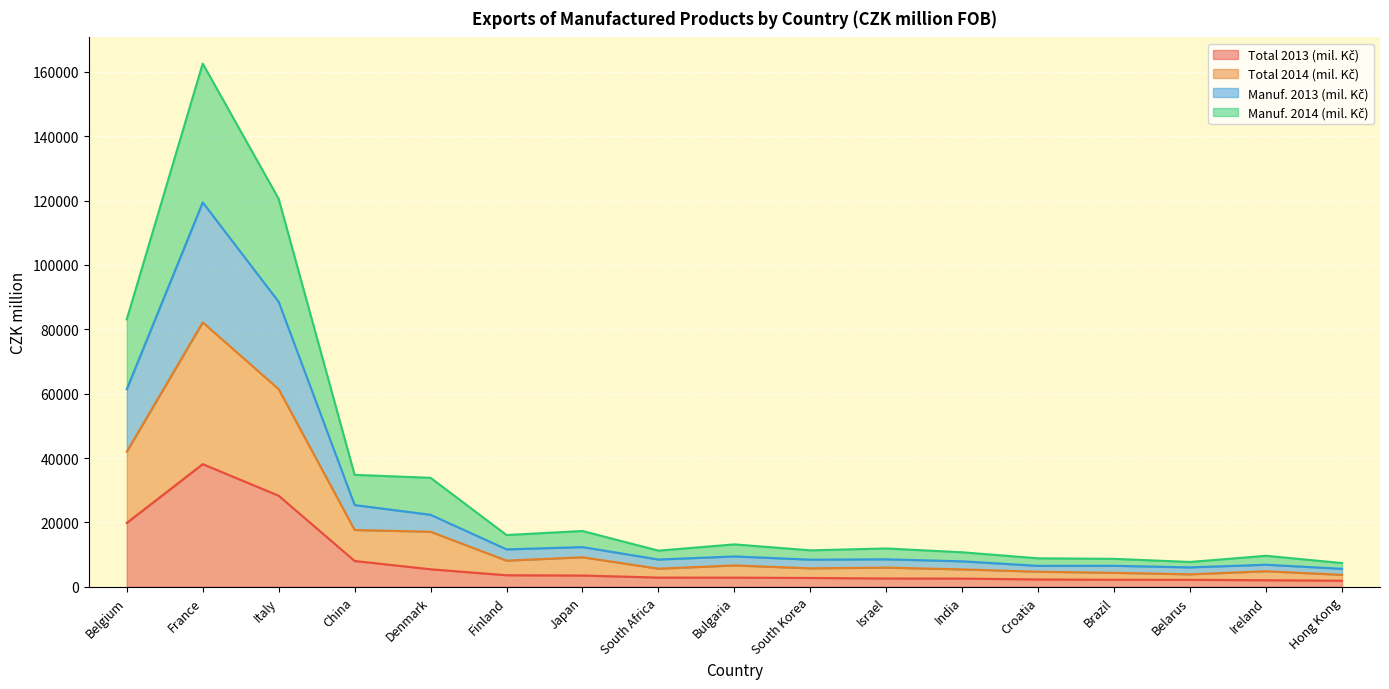

Reading left to right, transcribe all the data shown in this chart.

Total 2013 (mil. Kč): 19846	38110	28299	8023	5447	3592	3510	2869	2848	2749	2588	2555	2282	2184	2171	2042	1898
Total 2014 (mil. Kč): 41995	82173	61408	17659	17104	8132	9180	5634	6654	5745	5968	5411	4692	4349	3887	4841	3716
Manuf. 2013 (mil. Kč): 61389	119437	88540	25401	22378	11632	12341	8479	9439	8436	8541	7916	6508	6529	6036	6858	5594
Manuf. 2014 (mil. Kč): 83115	162573	120539	34785	33858	16083	17338	11233	13184	11330	11909	10725	8844	8687	7716	9639	7372